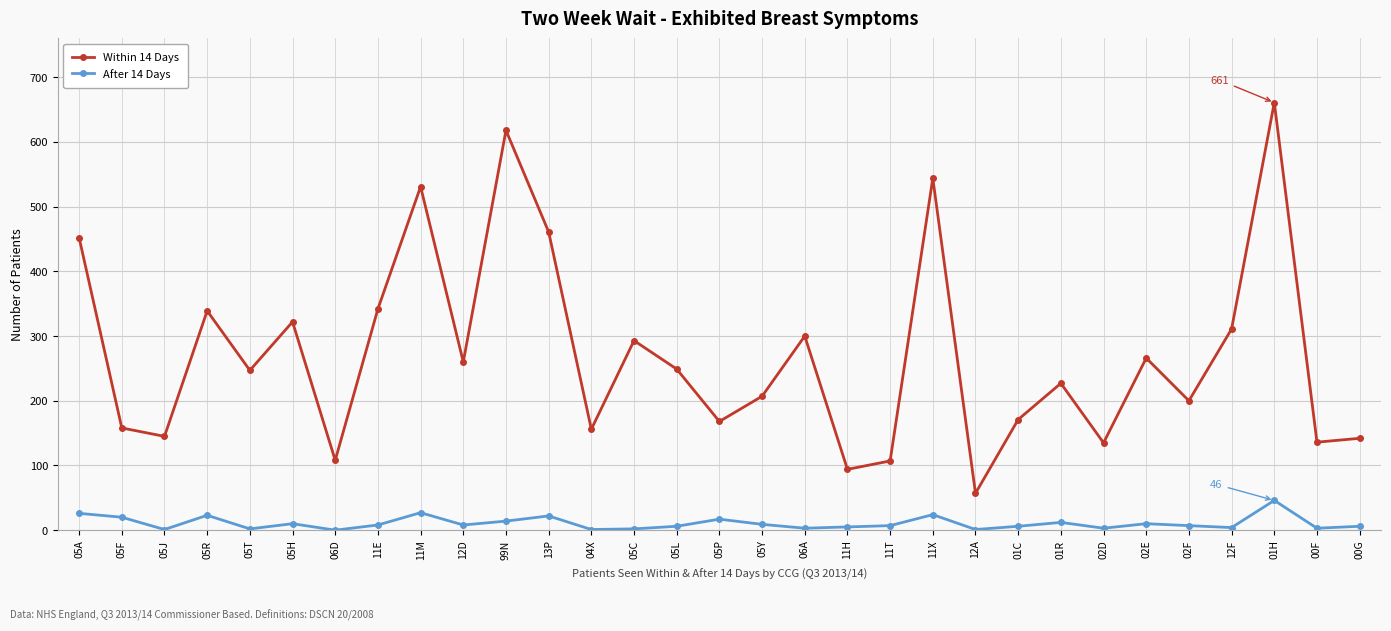

At which label is Within 14 Days closest to 359?

11E